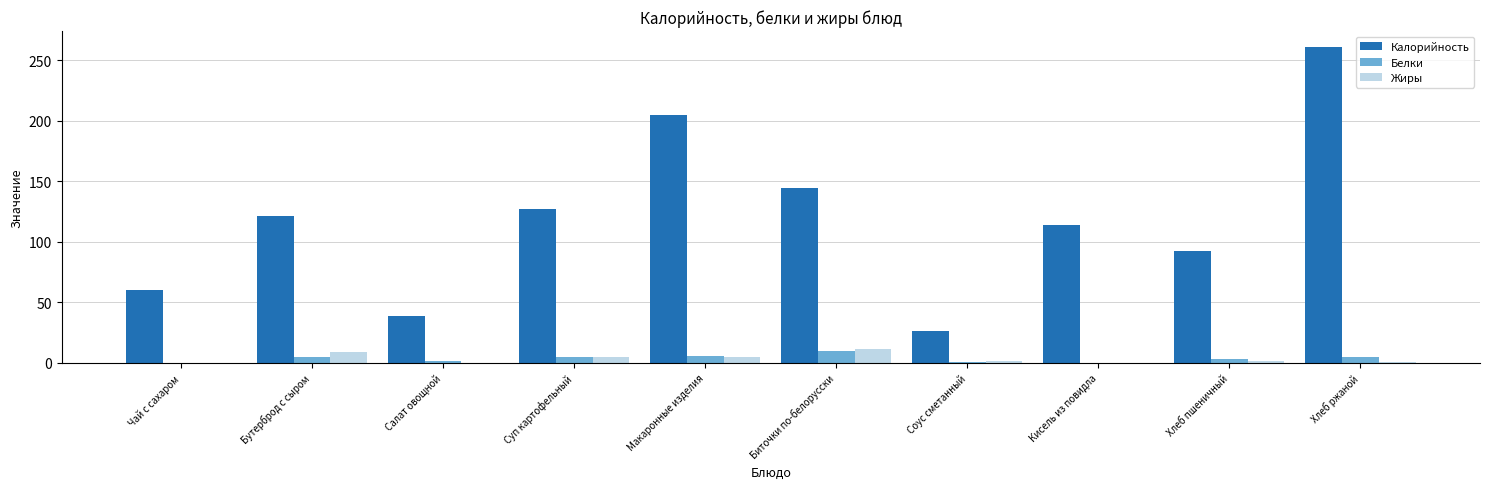

How many groups of bars are there?

10